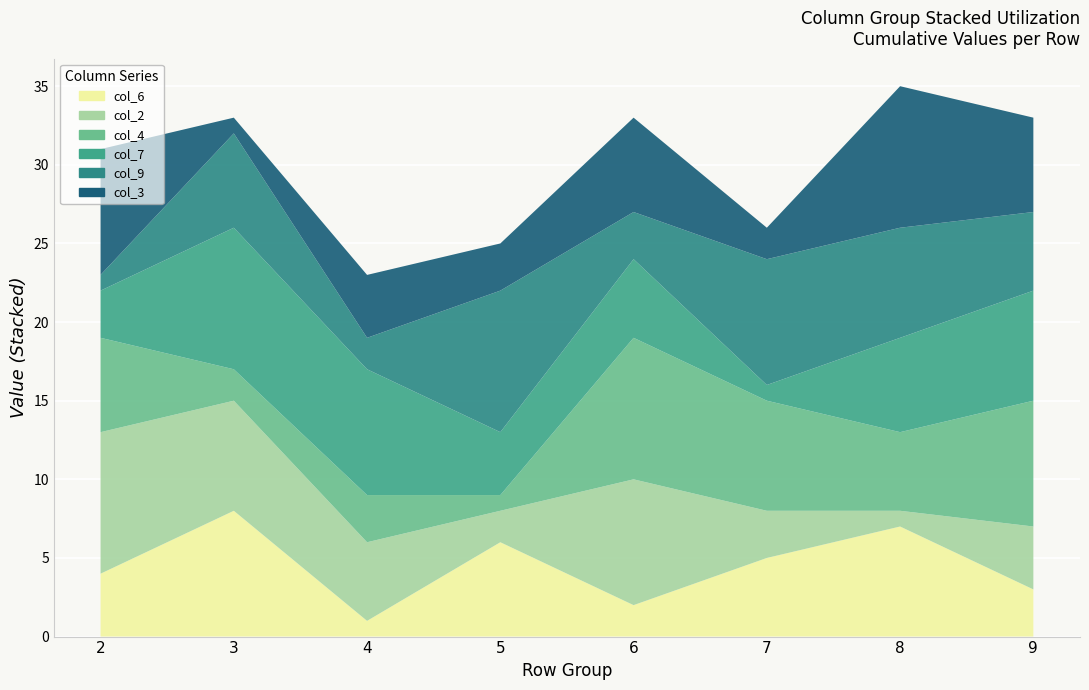

Reading left to right, transcribe all the data shown in this chart.

col_6: col_2=4	col_3=8	col_4=1	col_6=6	col_7=2	col_9=5	6=7	7=3
col_2: col_2=9	col_3=7	col_4=5	col_6=2	col_7=8	col_9=3	6=1	7=4
col_4: col_2=6	col_3=2	col_4=3	col_6=1	col_7=9	col_9=7	6=5	7=8
col_7: col_2=3	col_3=9	col_4=8	col_6=4	col_7=5	col_9=1	6=6	7=7
col_9: col_2=1	col_3=6	col_4=2	col_6=9	col_7=3	col_9=8	6=7	7=5
col_3: col_2=8	col_3=1	col_4=4	col_6=3	col_7=6	col_9=2	6=9	7=6